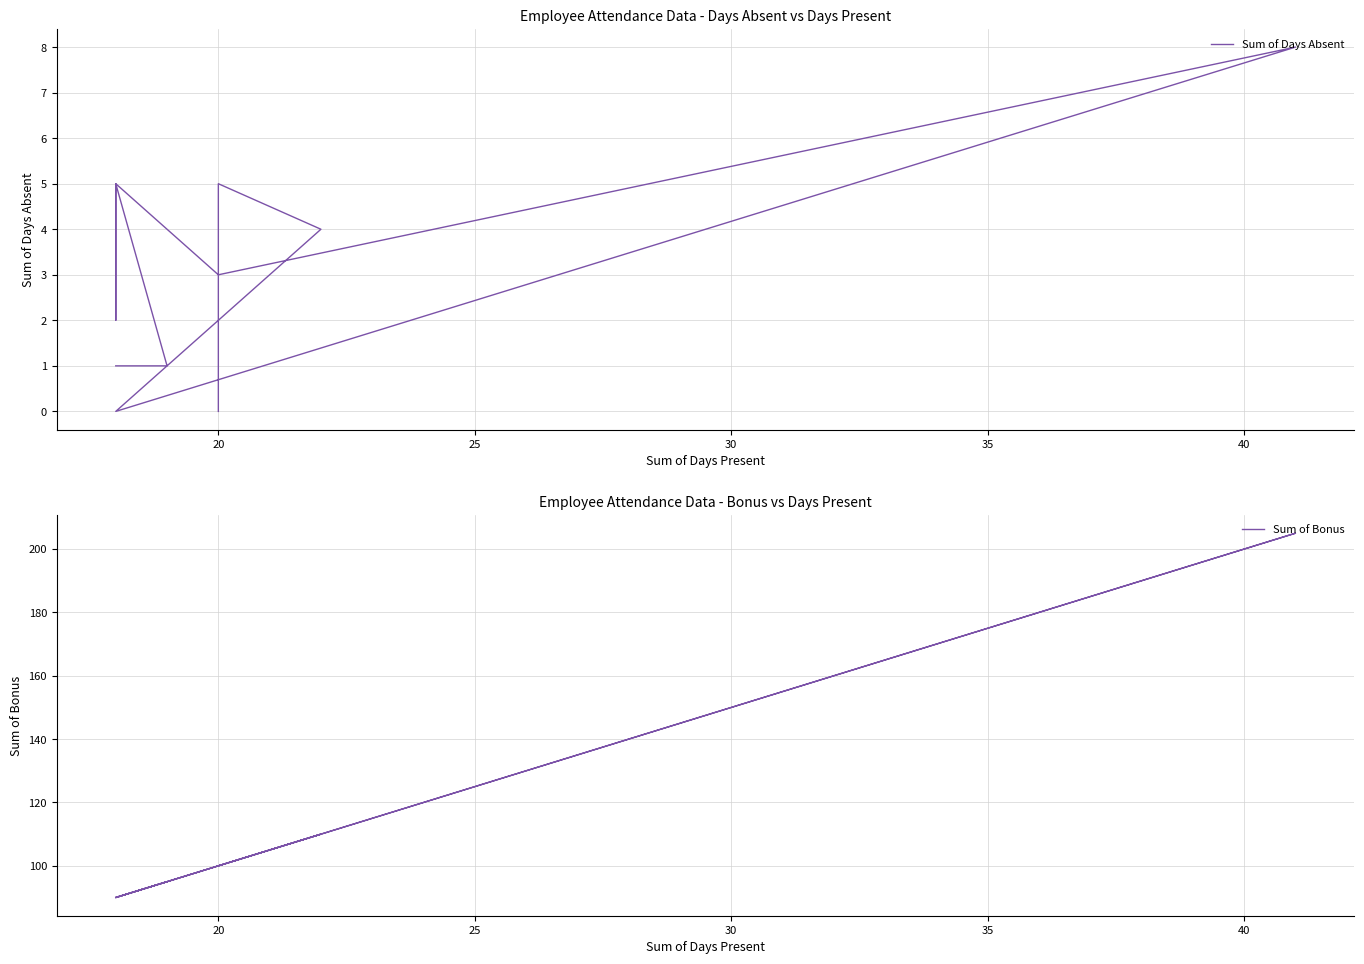

What is the value of the Sum of Days Absent point at the 8th from the left?

2